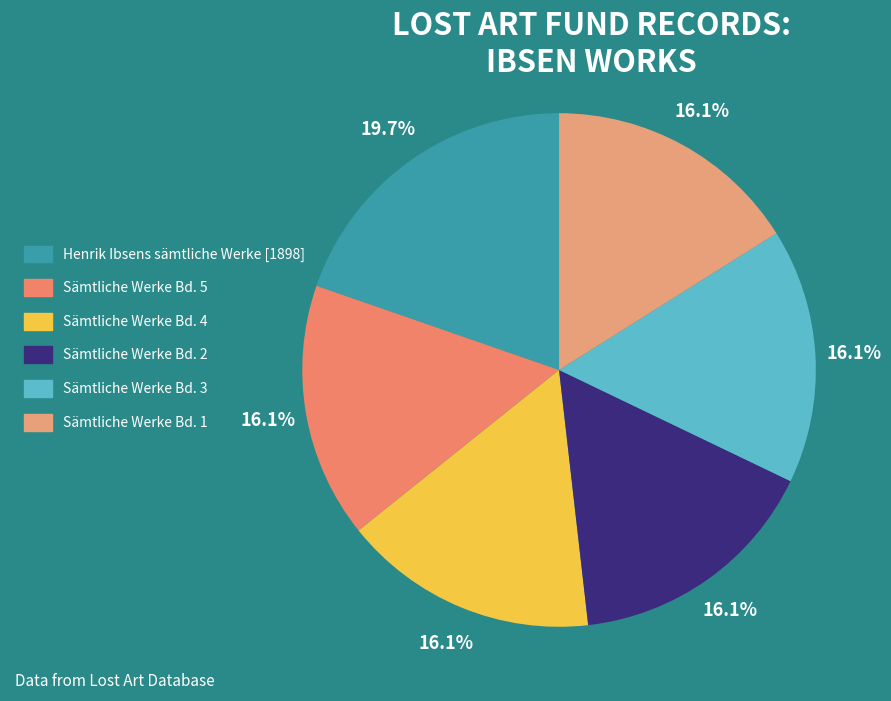

Is there a majority slice in this chart?

No